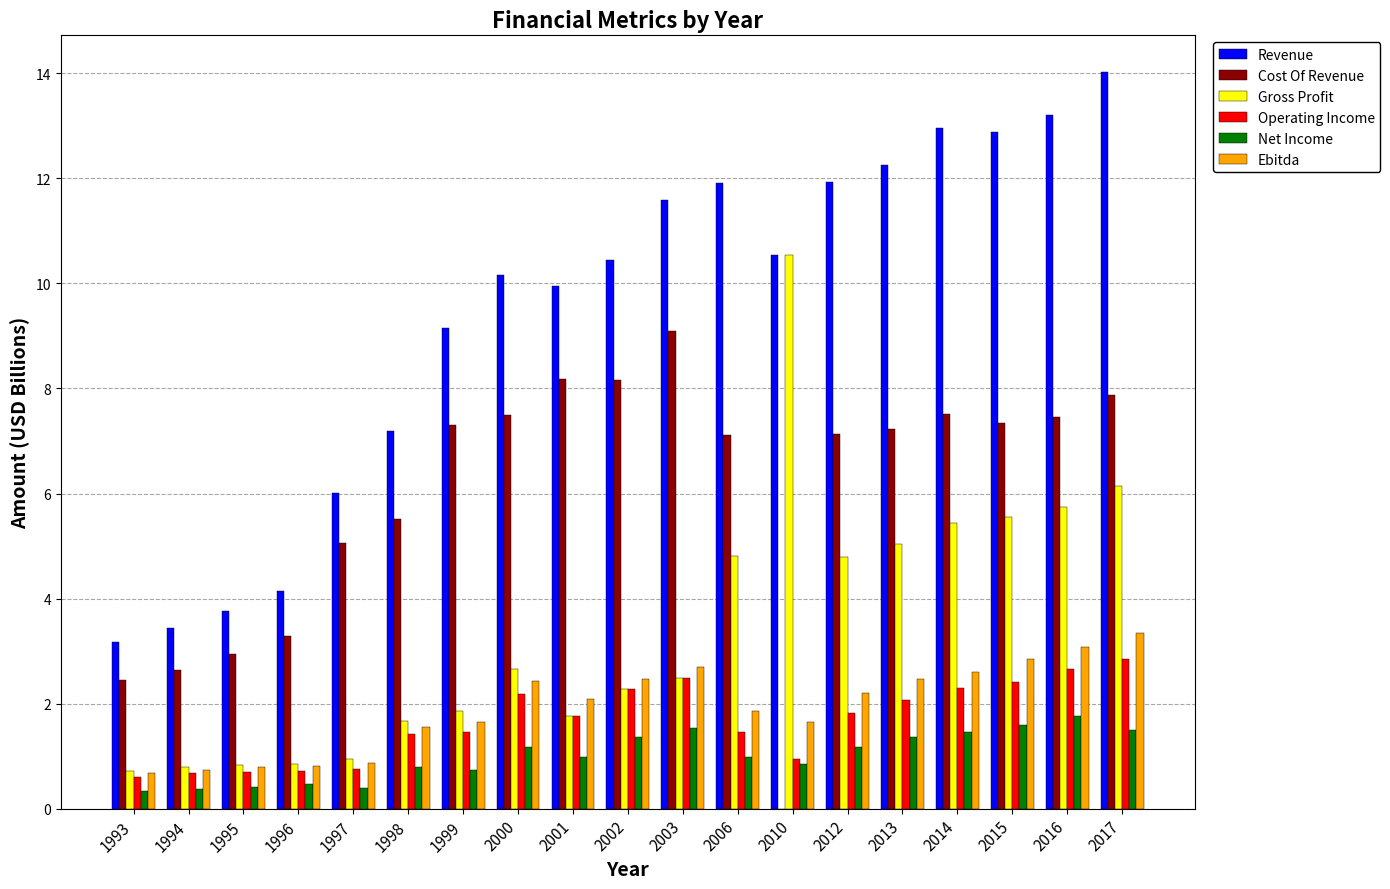

Count the number of categories in the chart.

19